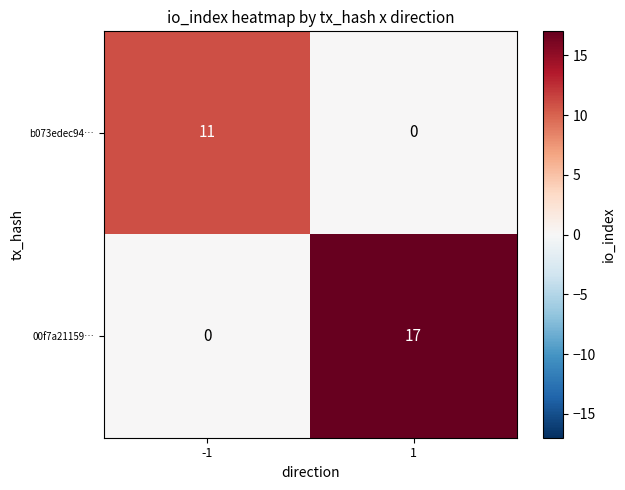

Rank the categories by b073edec94… value from highest to lowest.

-1, 1